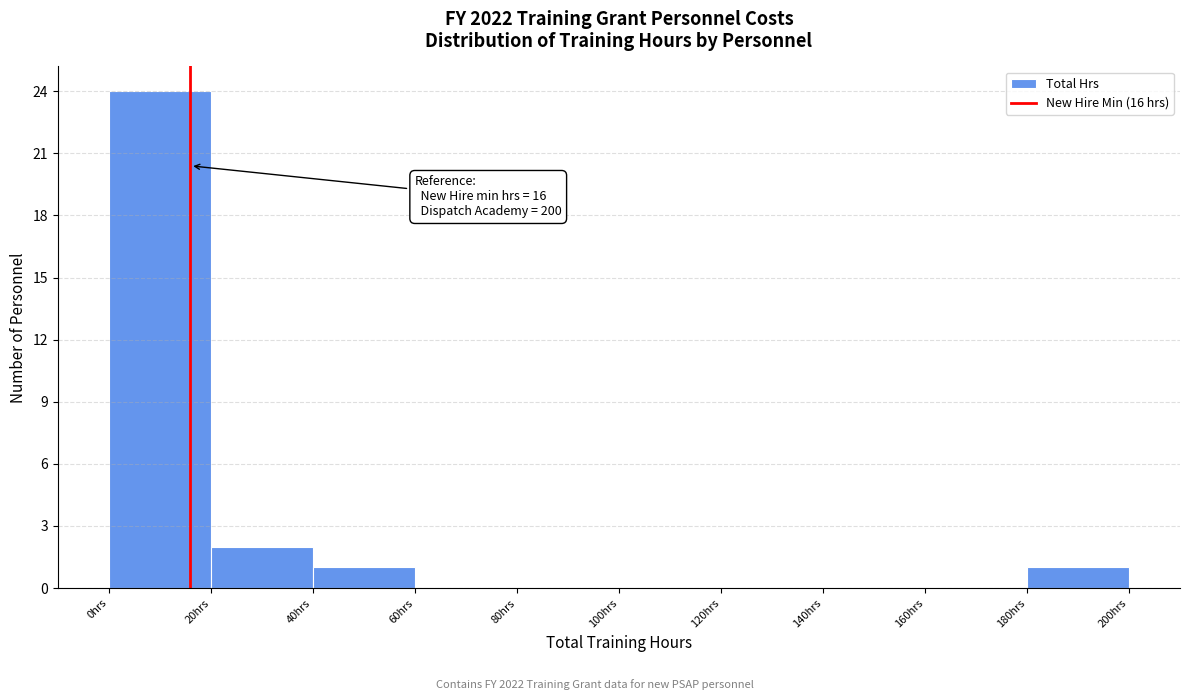

Which range on the x-axis has the tallest bar?

0 to 20